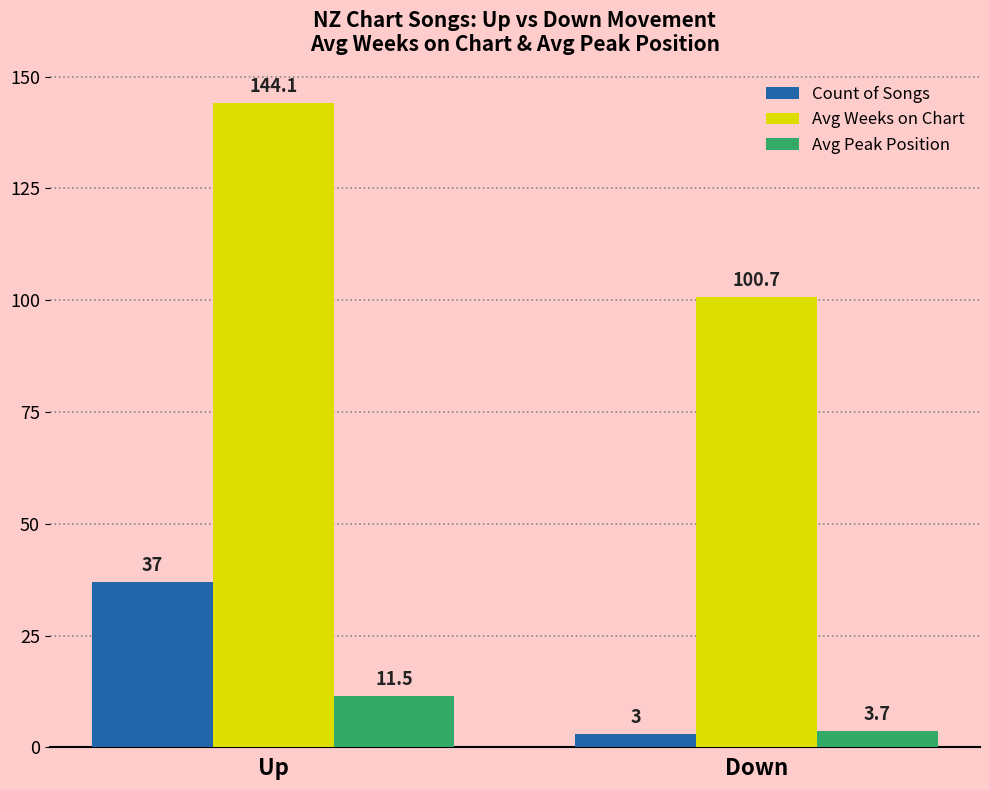

At which category is the sum across all series the highest?

Up